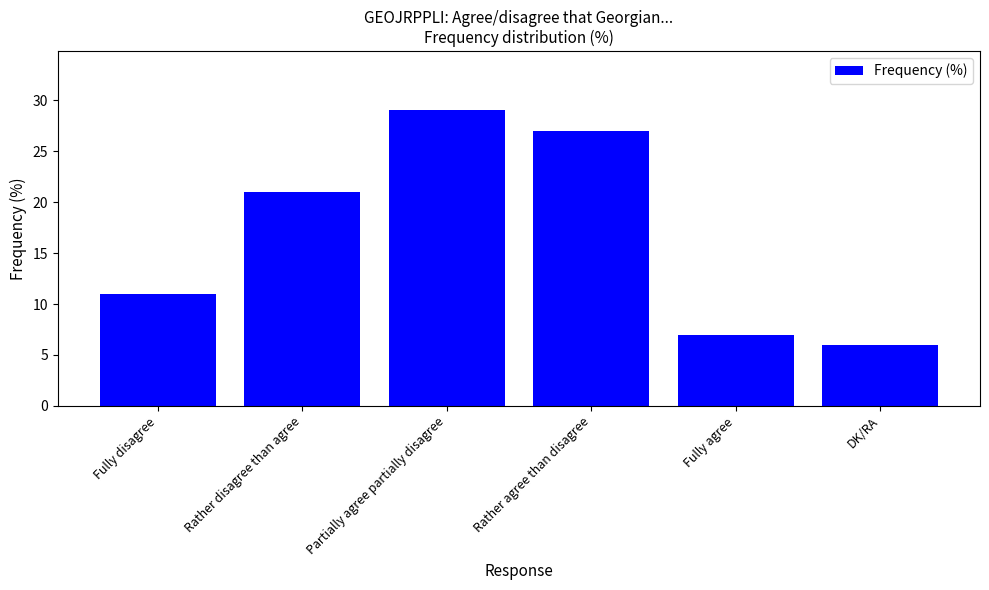

How many distinct data groups are displayed?

1